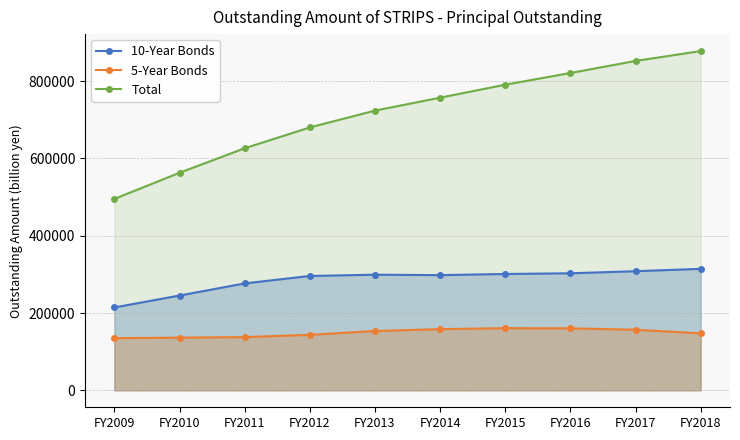

What is the spread (max minus min) of values at FY2018?

730309.9